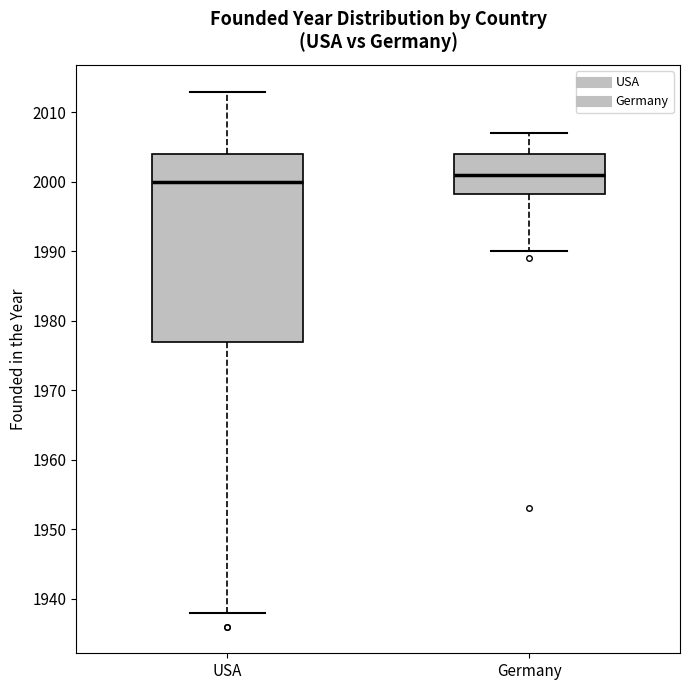

Reading left to right, read every box against the y-axis: the position of its median line, the range the box covers, and the ends of its whiskers. The values are not printed on the chart, so give them approximately, as read against the axis.

USA: median 2000, box 1977 to 2004, whiskers 1938 to 2013
Germany: median 2001, box 1998 to 2004, whiskers 1990 to 2007